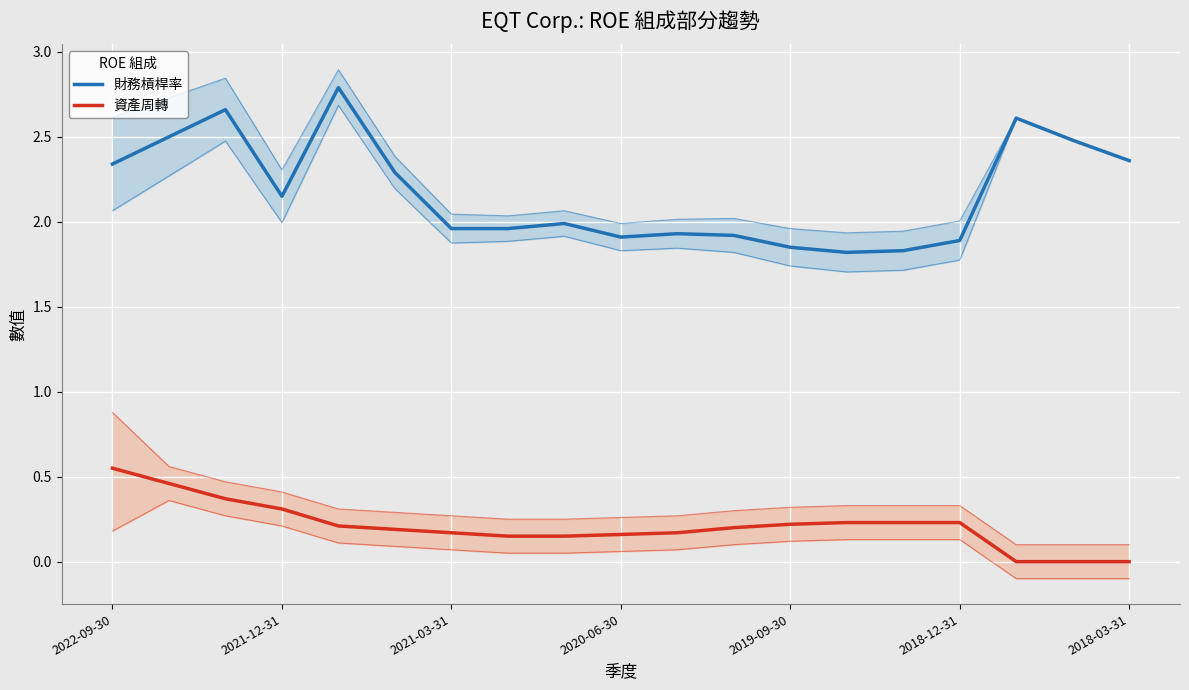

True or false: 財務槓桿率 and 資產周轉 intersect in this chart.

False